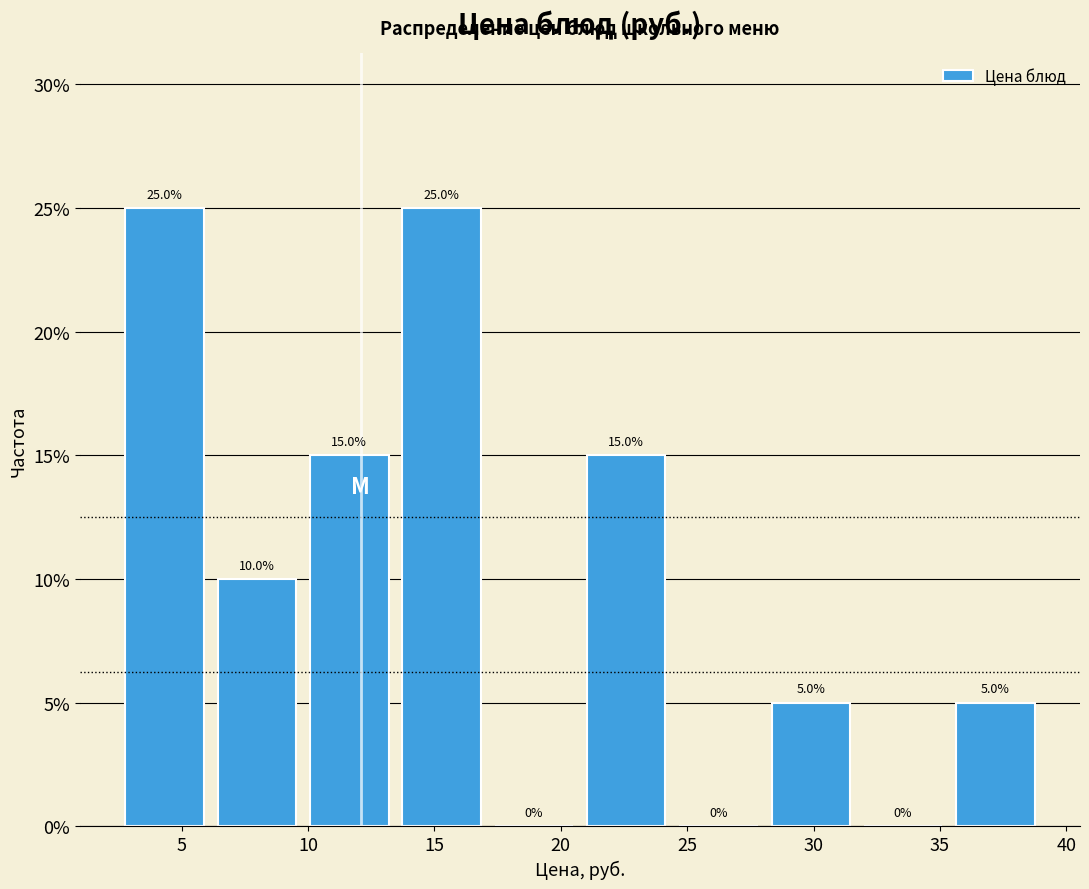

Reading left to right, list every bar in this chart as the range it spans on the x-axis followed by its height. The bar edges are not printed on the chart, so give them approximately, as read against the axis.

2.5 to 6.0: 25.0
6.0 to 10.0: 10.0
10.0 to 13.5: 15.0
13.5 to 17.0: 25.0
17.0 to 21.0: 0.0
21.0 to 24.5: 15.0
24.5 to 28.0: 0.0
28.0 to 31.5: 5.0
31.5 to 35.5: 0.0
35.5 to 39.0: 5.0